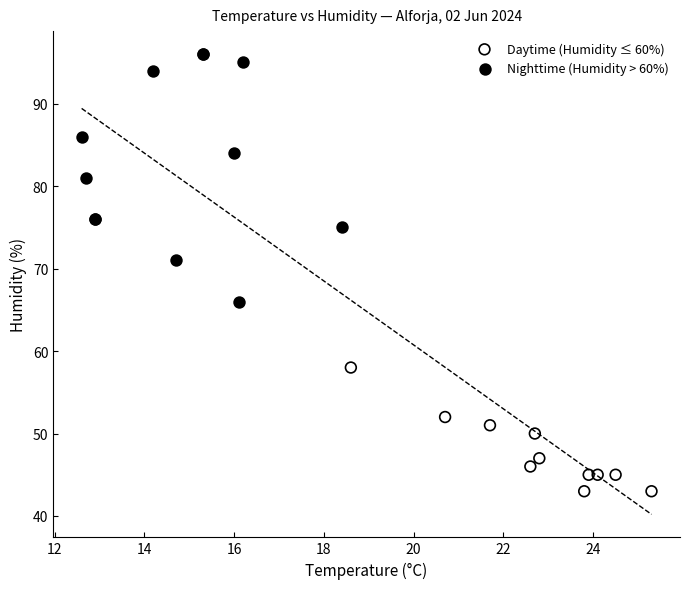

Which series contains the highest Y value?

Nighttime (Humidity > 60%)